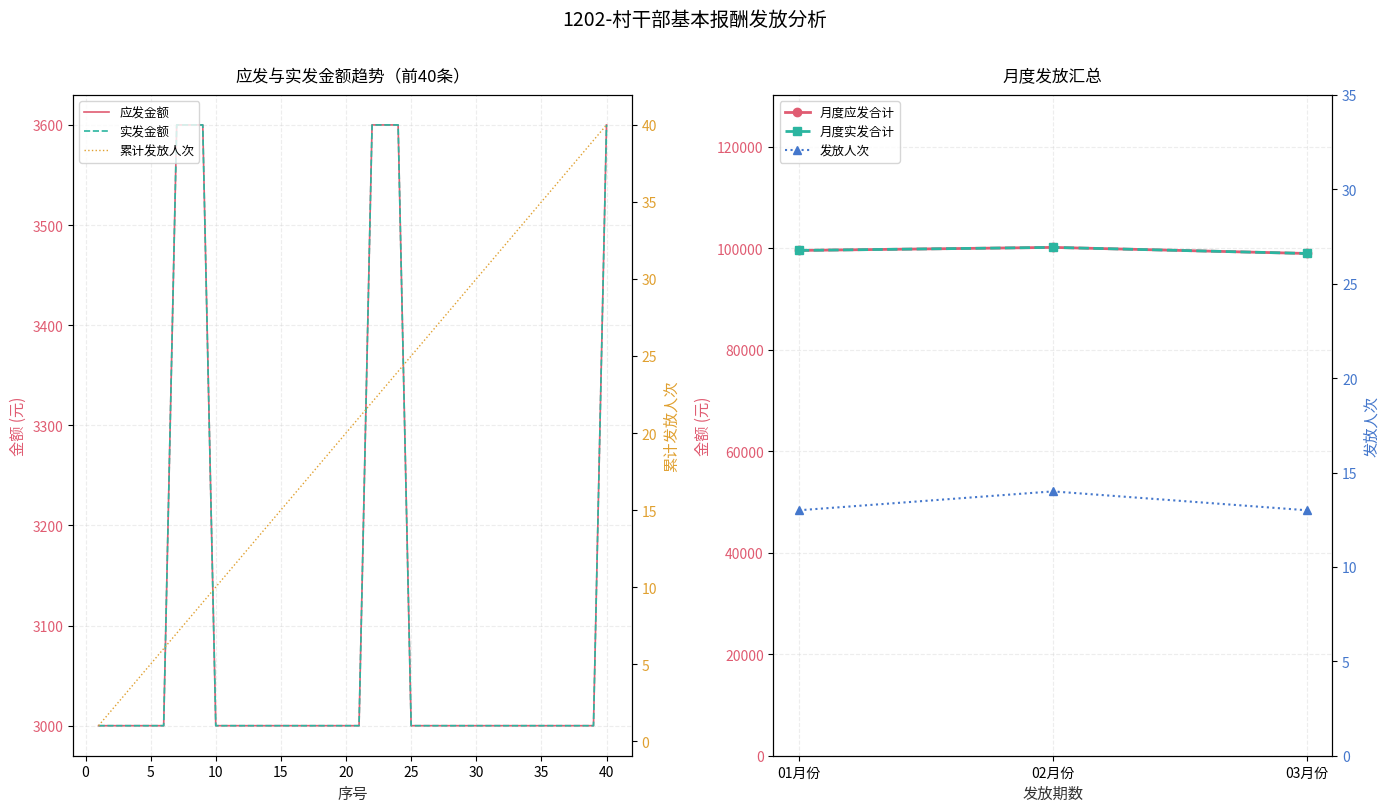

The value of 实发金额 at 29 is 3000. True or false?

True